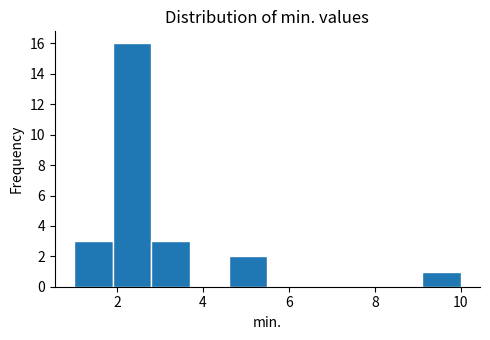

How tall is the bar that spans 9.1 to 10.0 on the x-axis? Neither the bar edges nor the heights are printed on the chart, so give them approximately, as read against the axes.

1